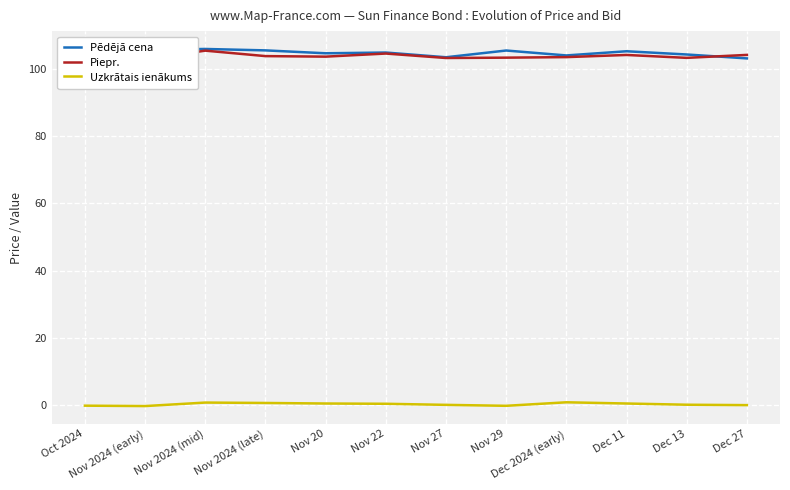

The Pēdējā cena series shows 105.3 at Nov 29. True or false?

True